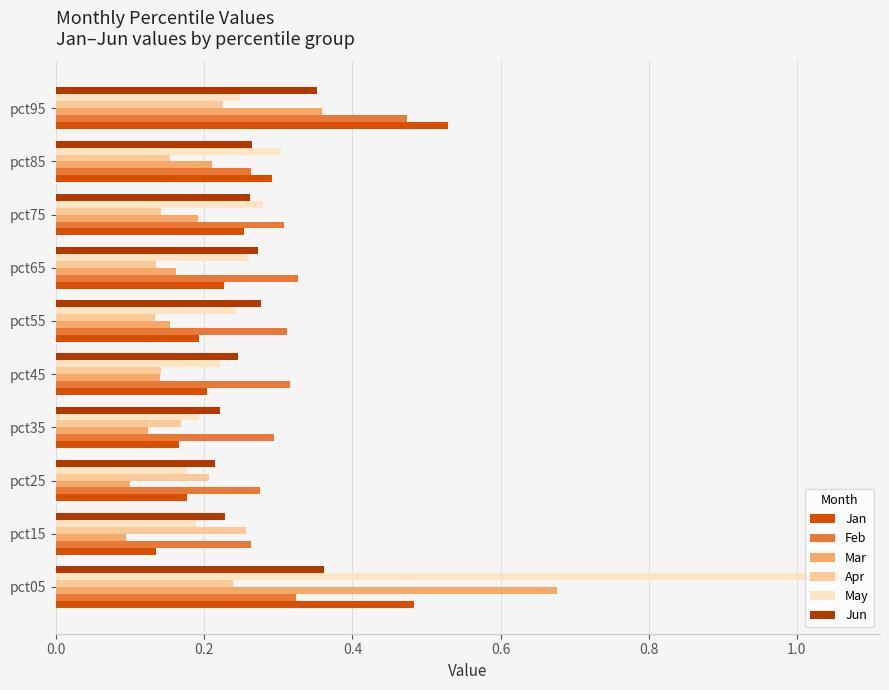

Which series has the largest range (max minus min)?

May